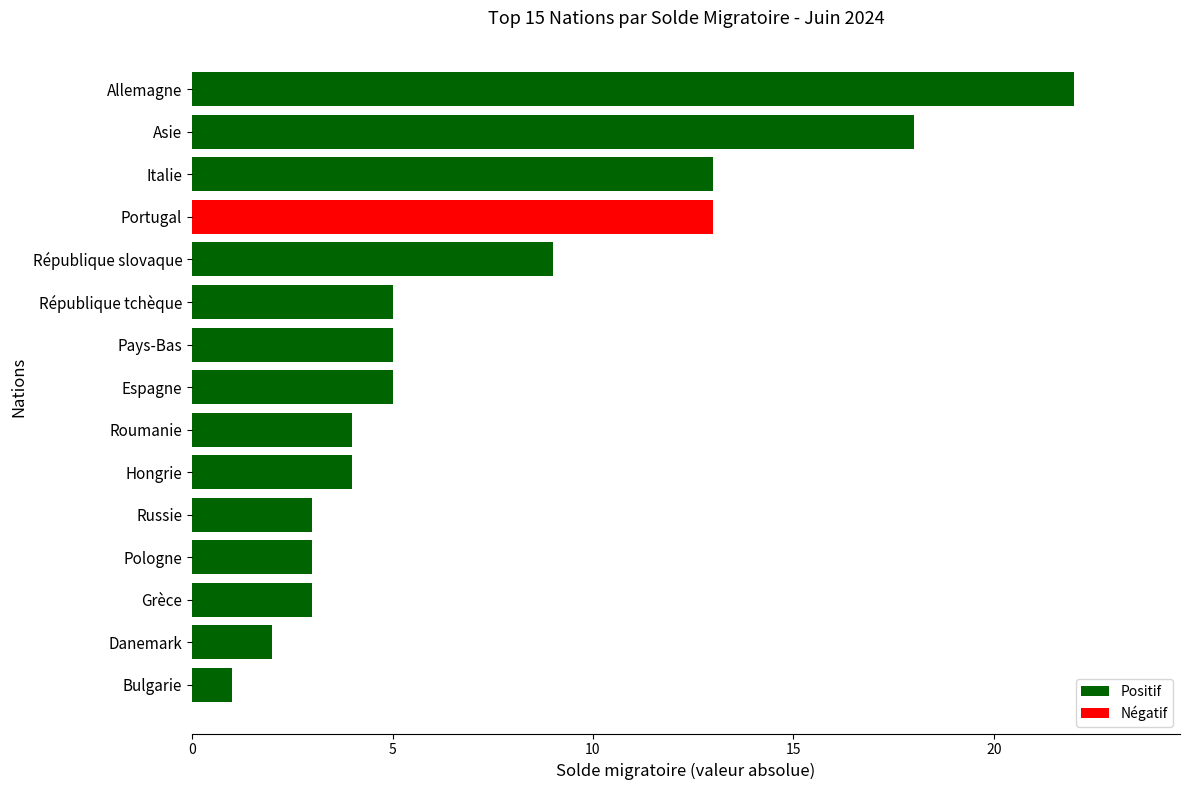

What is the label of the 8th bar from the bottom?

Espagne